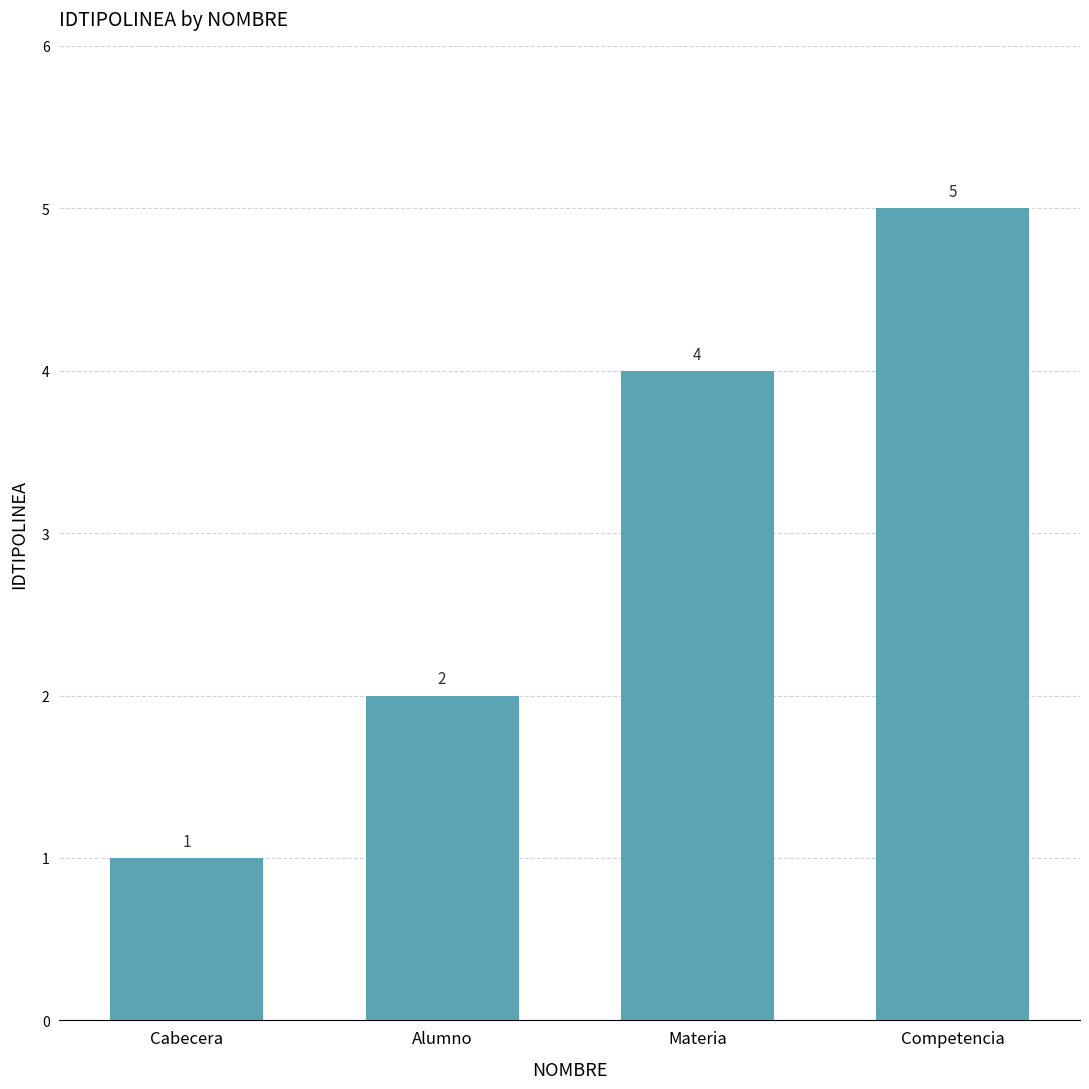

Where is the data nearest to the value 3?

Alumno